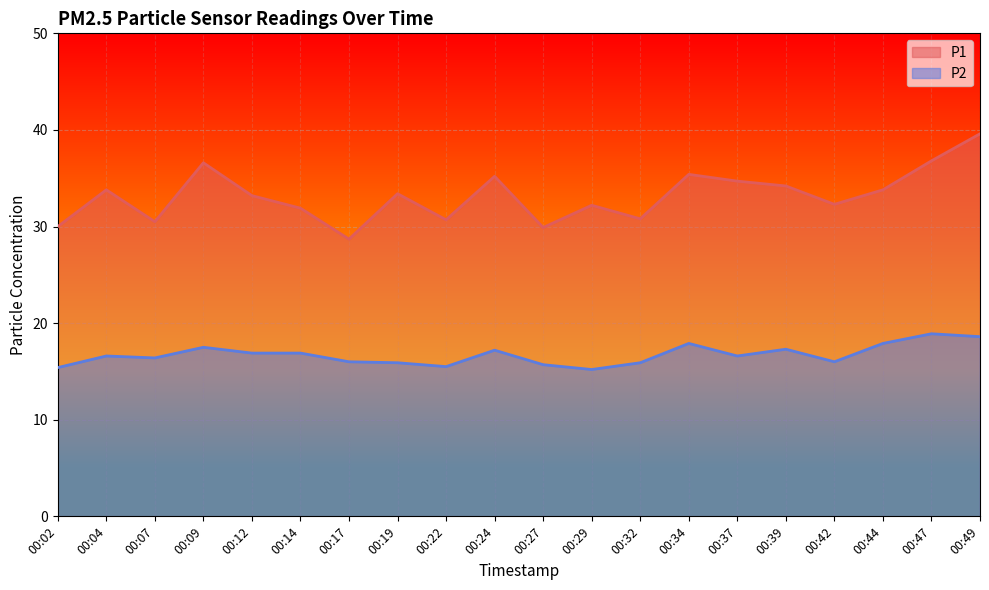

What is the minimum value shown in the chart?

15.2